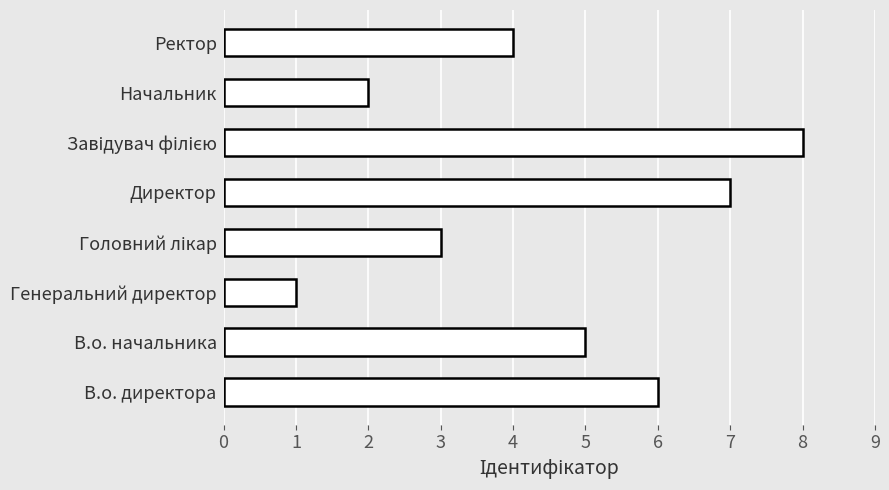

What is the sum of all values?

36